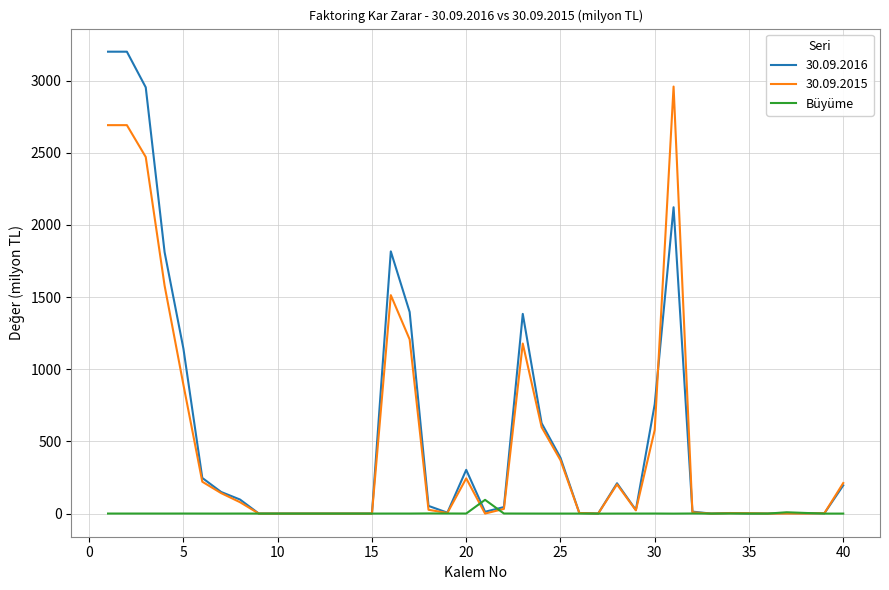

Rank the series by their maximum value, from lowest to highest.

Büyüme, 30.09.2015, 30.09.2016